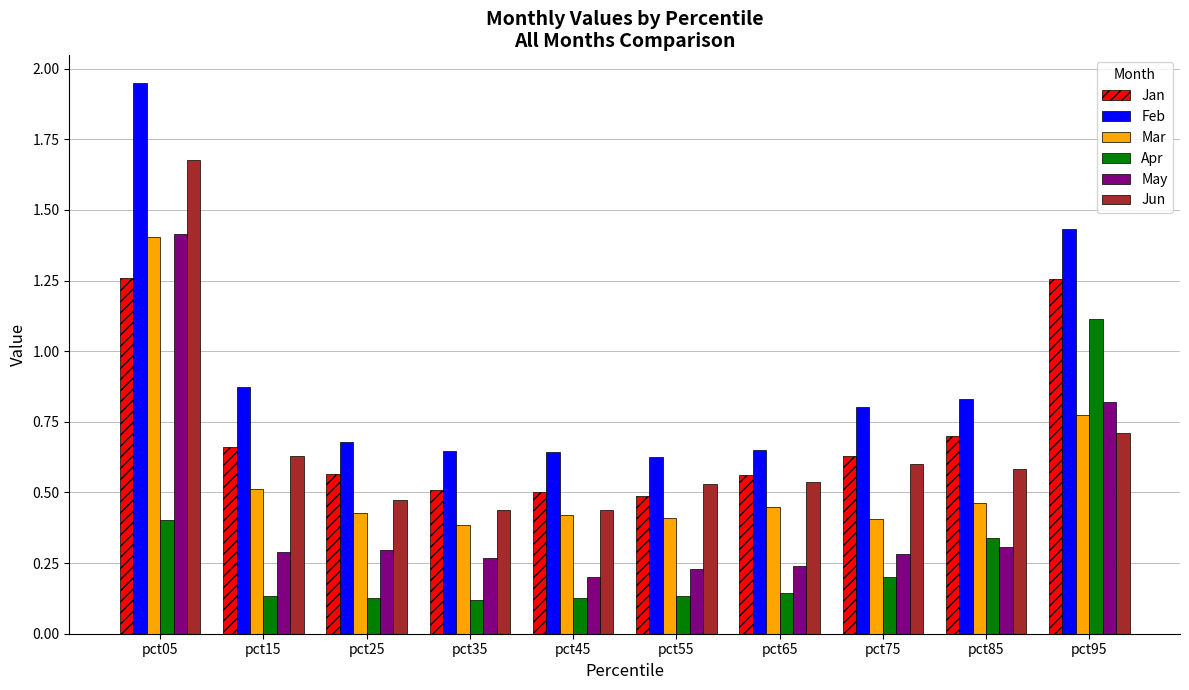

Which series has the widest spread of values?

Feb